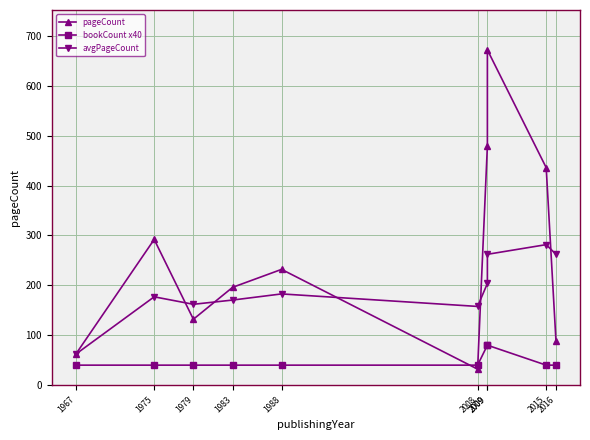

What is the sum of all avgPageCount values?

1921.7